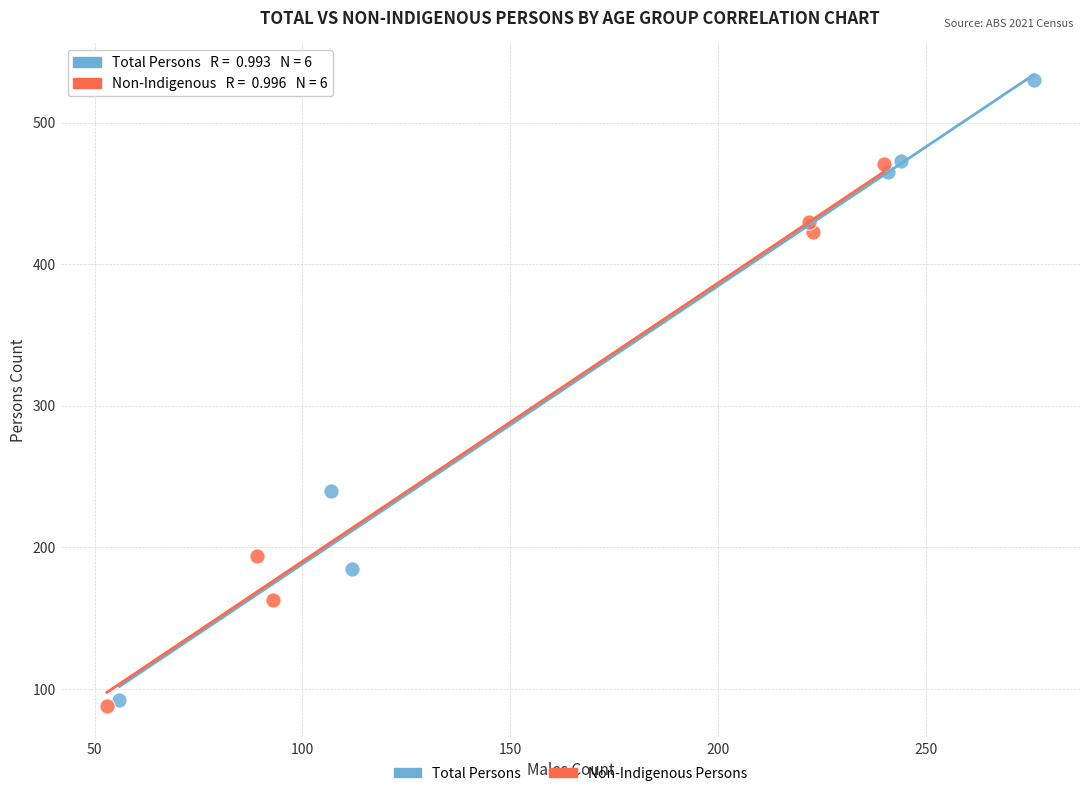

Which series has the largest Y range (max minus min)?

Total Persons